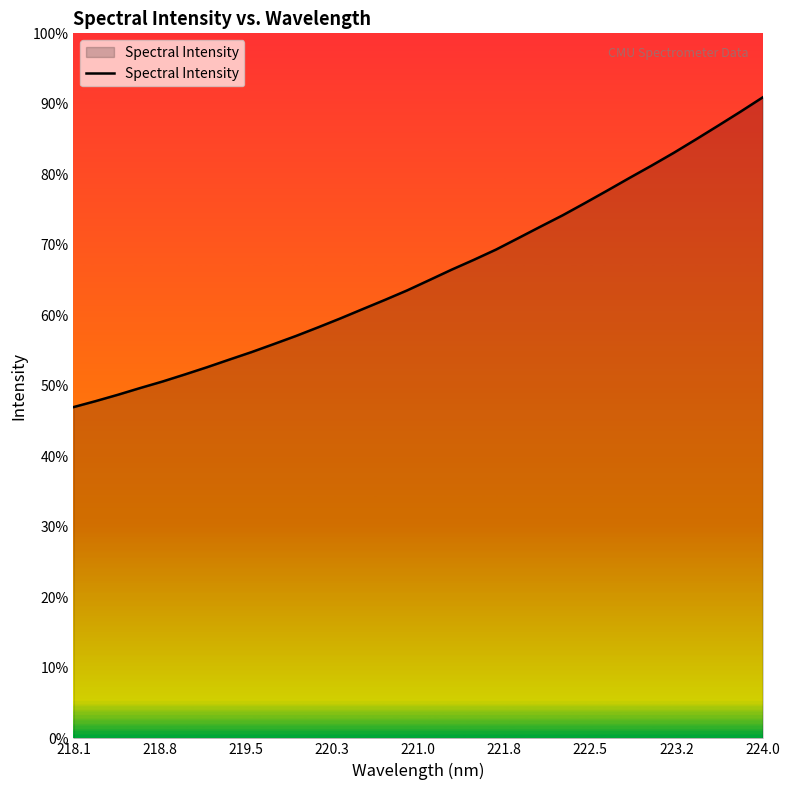

Reading left to right, list all the values displayed in this chart.

1410.5	1436.2	1463.2	1491.9	1519.5	1549.5	1580.3	1612.8	1644.7	1678.9	1713.5	1750.4	1788.4	1827.9	1867.1	1907.6	1951.6	1995.8	2037.8	2081.5	2130.2	2179.2	2227.6	2279.5	2332.5	2386.3	2439.1	2493.6	2550.9	2609.3	2668.5	2729.4